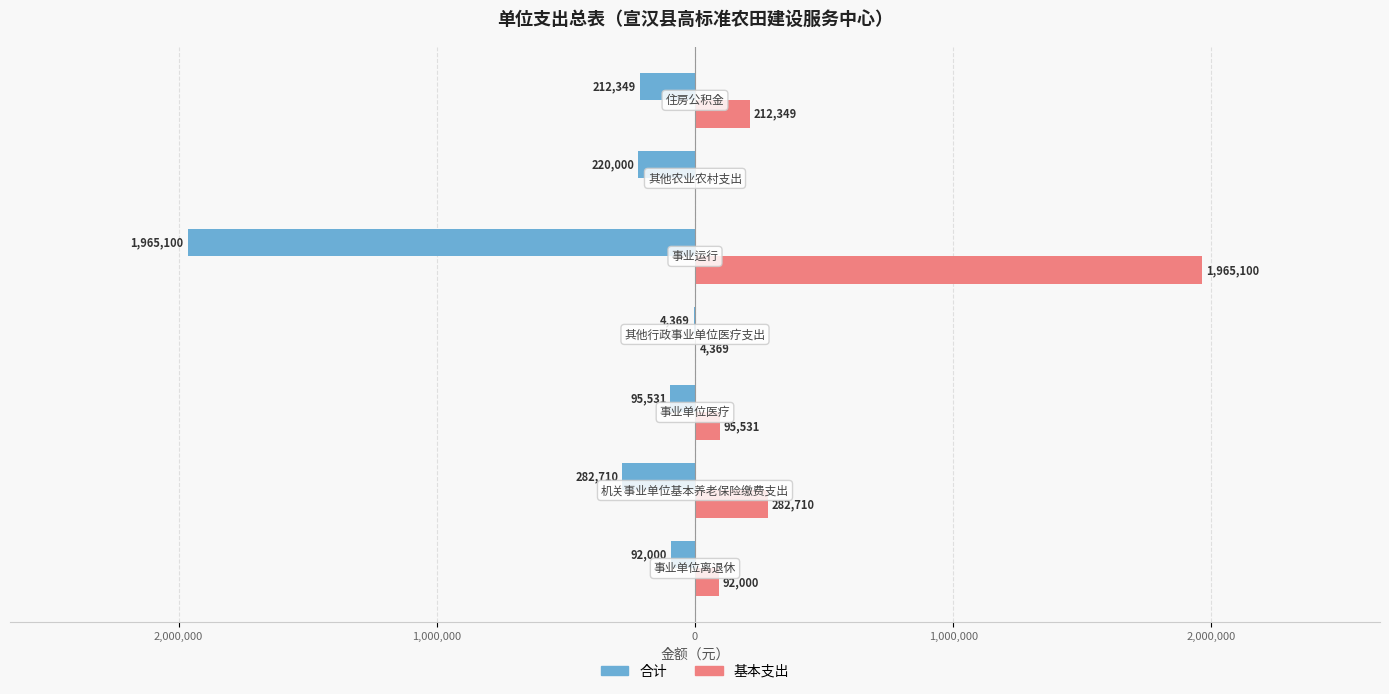

What are all the series names shown in the legend?

合计, 基本支出